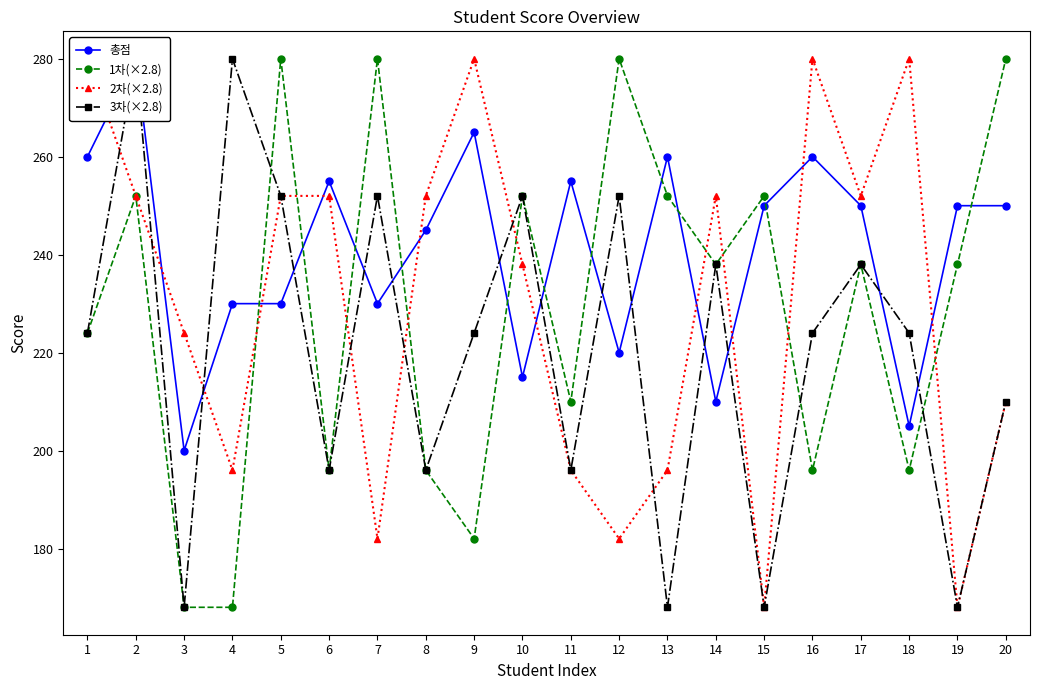

The 2차(×2.8) series shows 252.0 at 14. True or false?

True